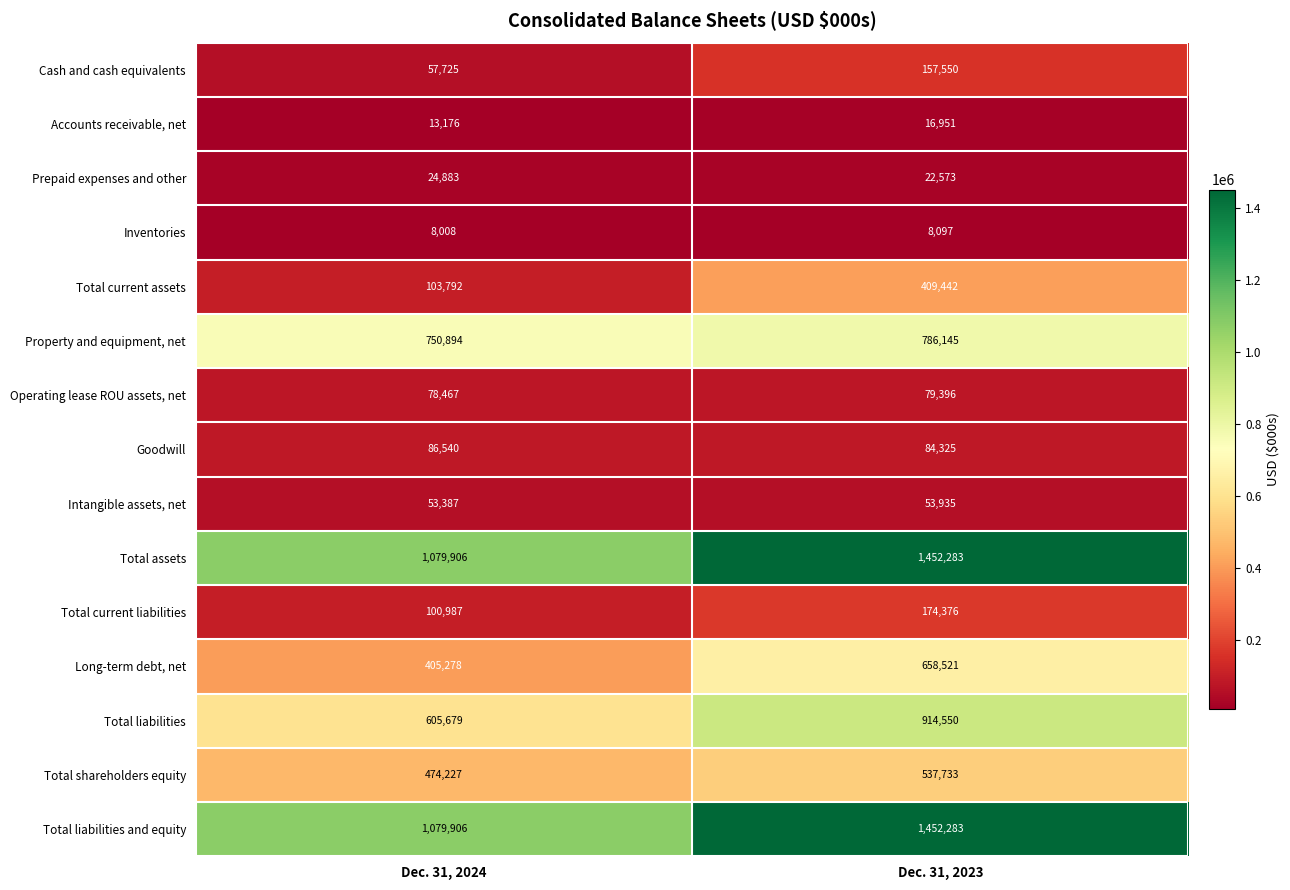

What is the difference between the maximum and minimum values in the Long-term debt, net series?

253243